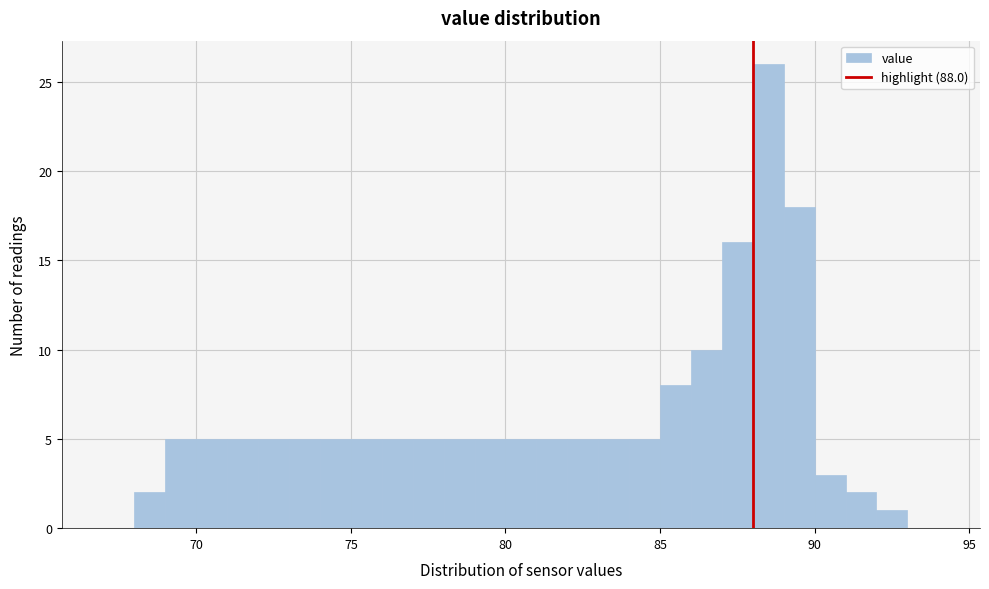

Read against the x-axis, roughly where is the centre of the tallest bar?

88.5